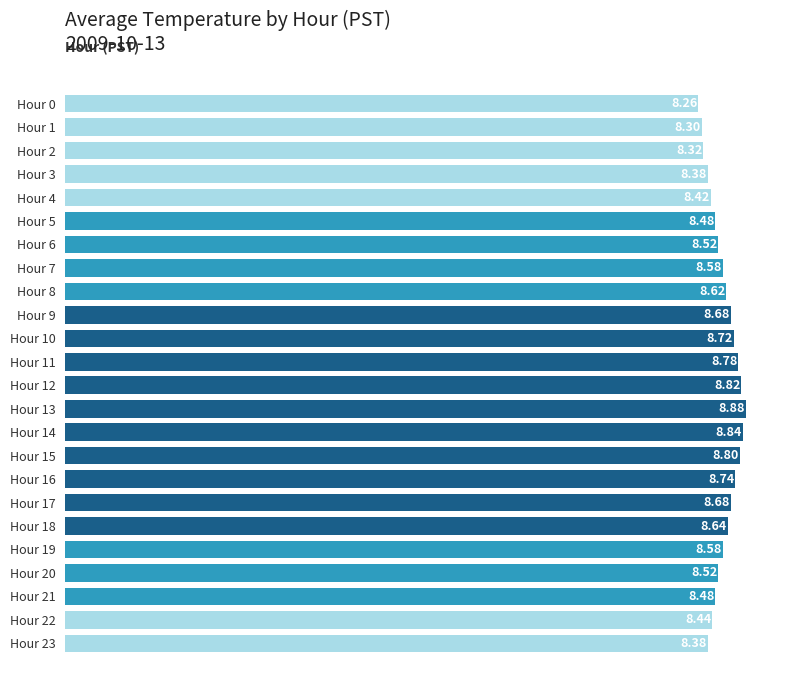

Count the number of categories in the chart.

24